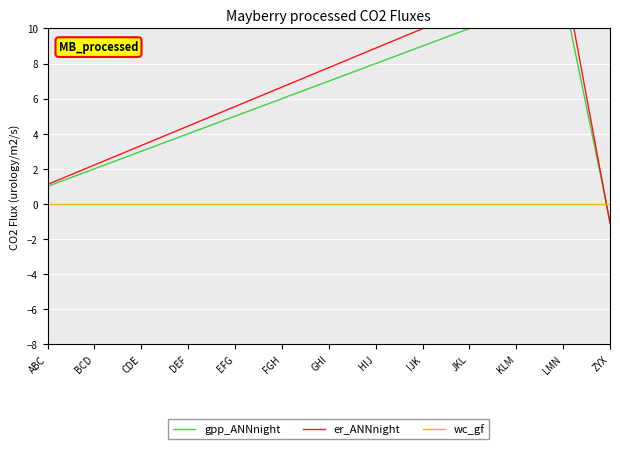

True or false: er_ANNnight has a value of 4.4 at DEF.

True